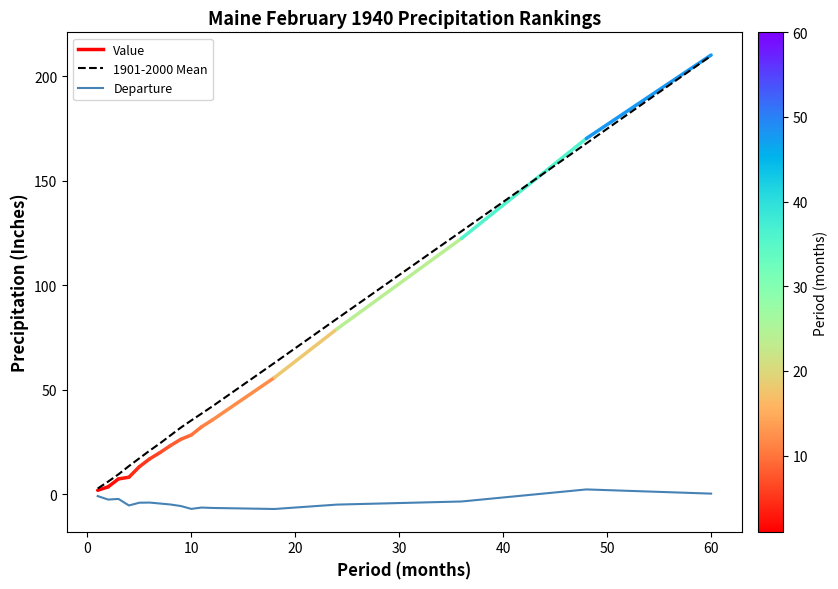

Which series has the largest range (max minus min)?

1901-2000 Mean